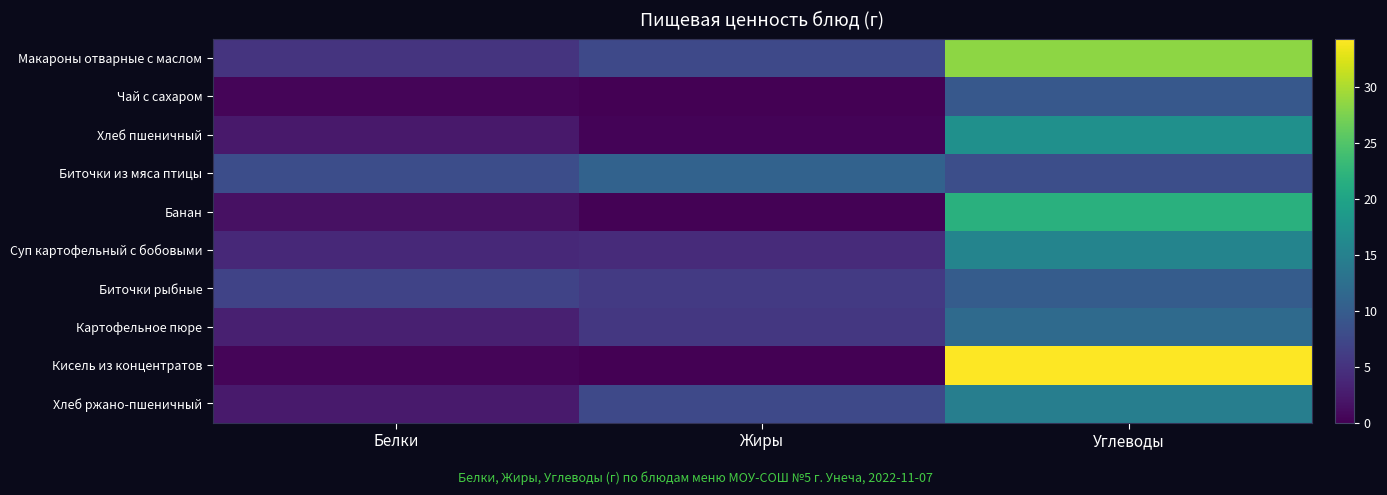

Reading left to right, what are all the values shown in this chart?

Макароны отварные с маслом: Белки=5.1	Жиры=7.5	Углеводы=28.5
Чай с сахаром: Белки=0.5	Жиры=0.0	Углеводы=9.5
Хлеб пшеничный: Белки=2.4	Жиры=0.3	Углеводы=17.2
Биточки из мяса птицы: Белки=8.2	Жиры=10.7	Углеводы=8.3
Банан: Белки=1.5	Жиры=0.2	Углеводы=21.8
Суп картофельный с бобовыми: Белки=3.9	Жиры=4.3	Углеводы=15.4
Биточки рыбные: Белки=7.0	Жиры=5.9	Углеводы=10.0
Картофельное пюре: Белки=3.1	Жиры=5.5	Углеводы=11.8
Кисель из концентратов: Белки=0.4	Жиры=0.1	Углеводы=34.3
Хлеб ржано-пшеничный: Белки=2.5	Жиры=7.5	Углеводы=14.6